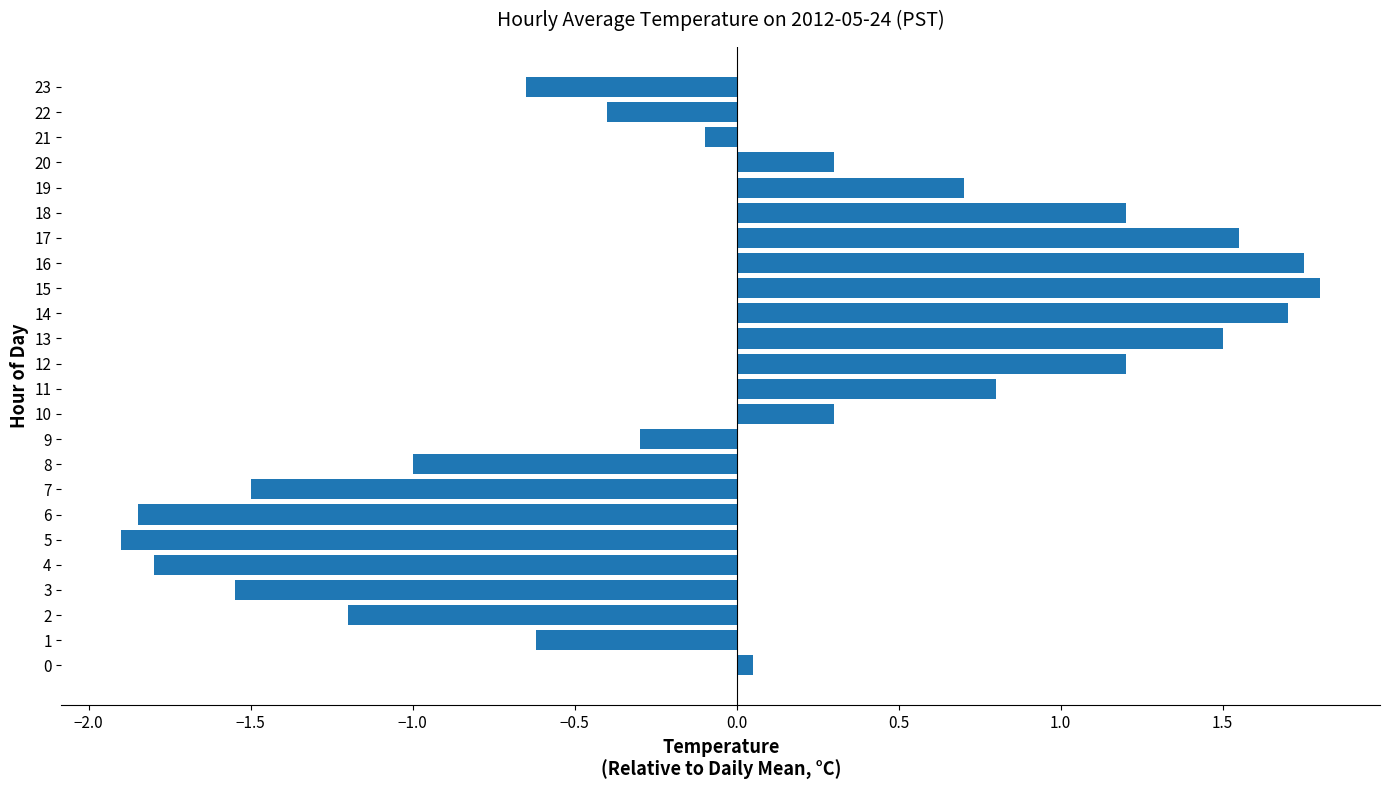

What is the difference between the maximum and minimum values?

3.7